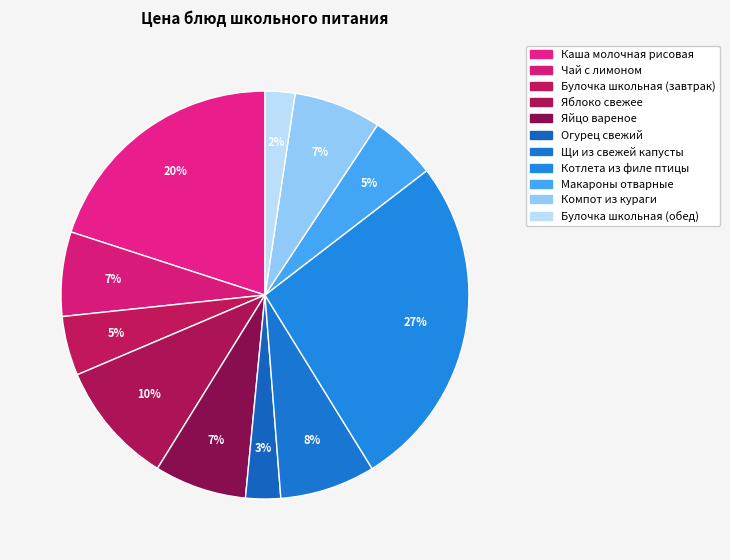

How many segments does this pie chart have?

11